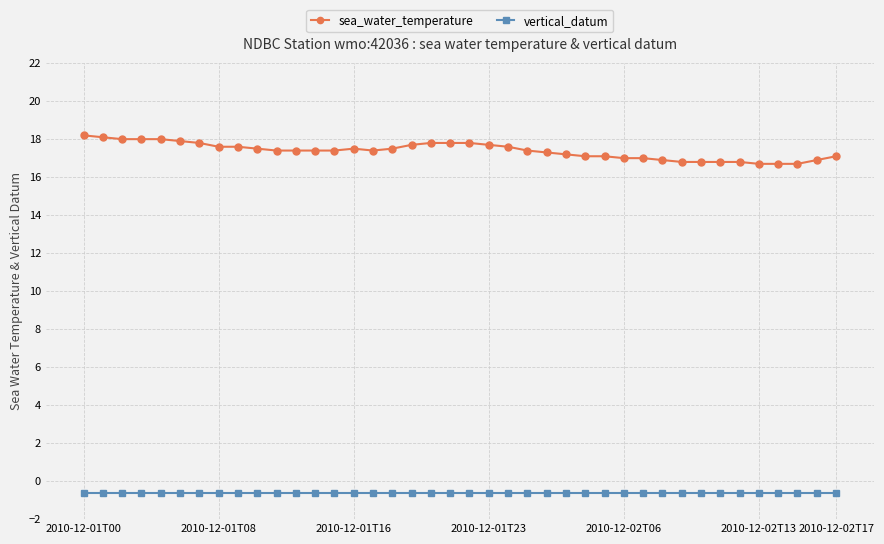

What is the smallest value displayed?

-0.6